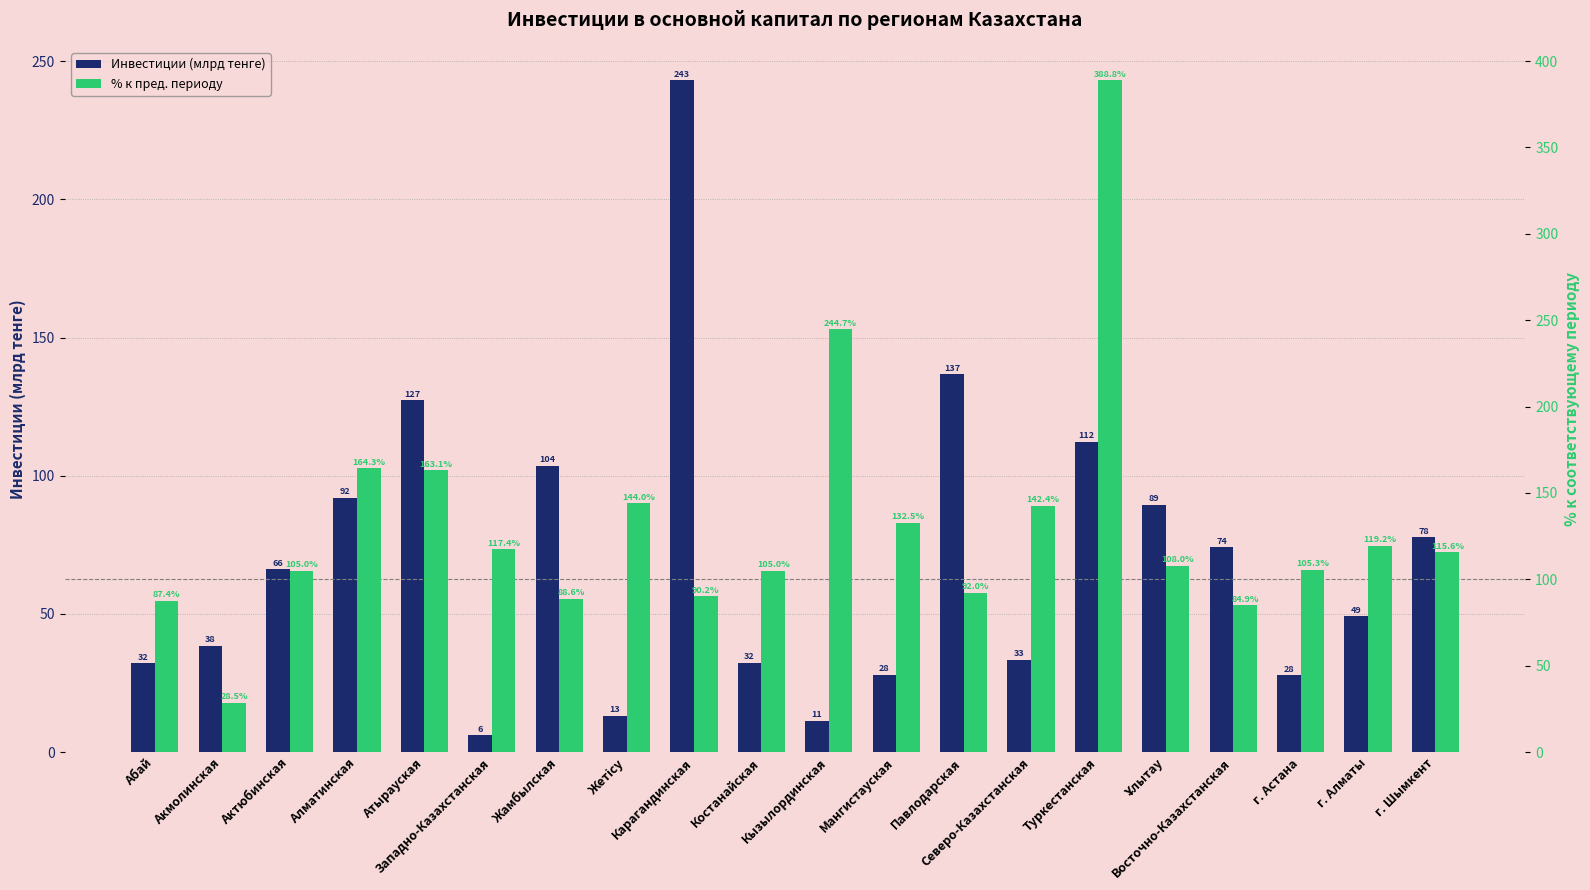

At which label does % к пред. периоду first exceed 115?

Алматинская